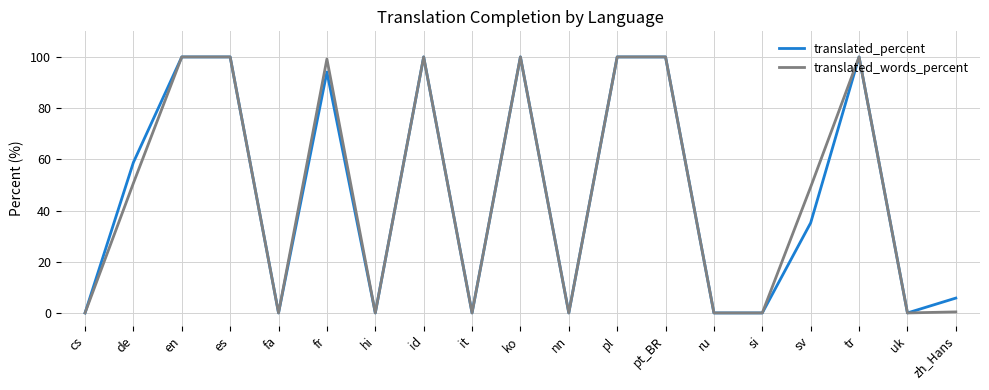

True or false: translated_percent has a value of 0.0 at fa.

True